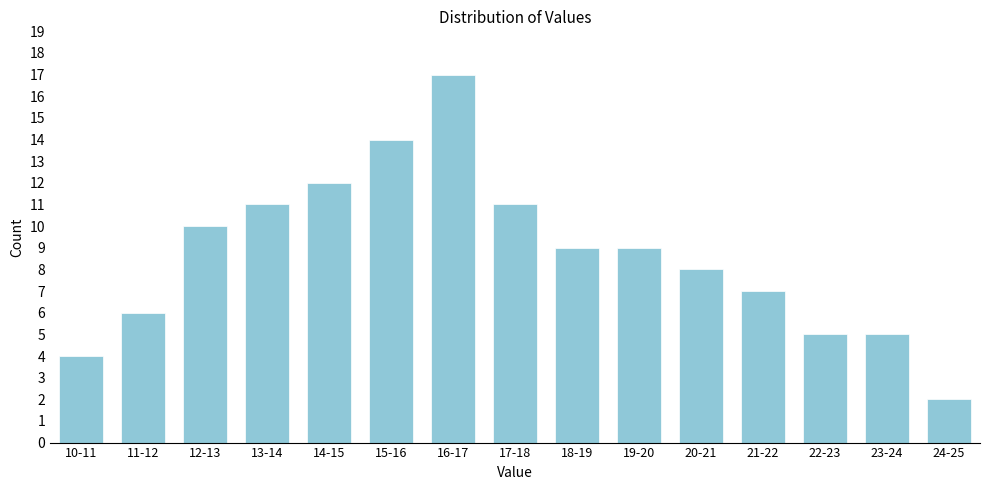

Reading left to right, what are all the values shown in this chart?

10-11=4	11-12=6	12-13=10	13-14=11	14-15=12	15-16=14	16-17=17	17-18=11	18-19=9	19-20=9	20-21=8	21-22=7	22-23=5	23-24=5	24-25=2